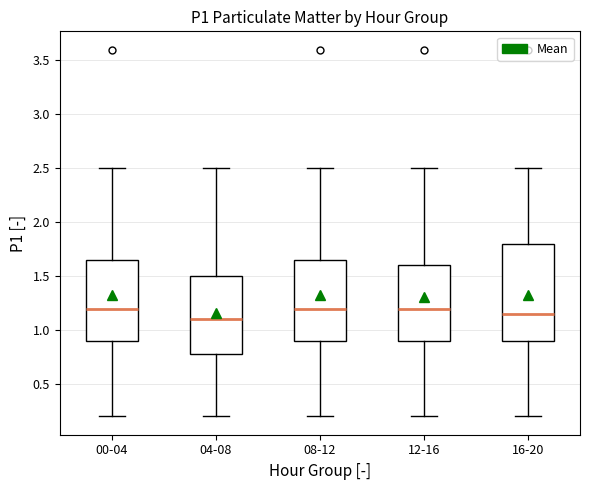

Which box is the tallest, from its lower edge to its upper edge?

16-20